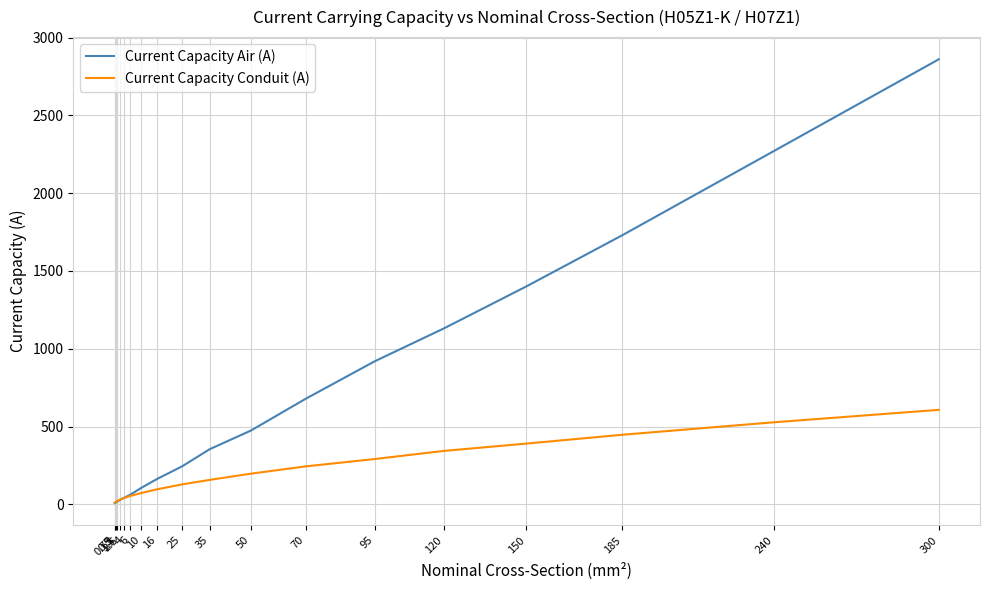

Which series has the widest spread of values?

Current Capacity Air (A)